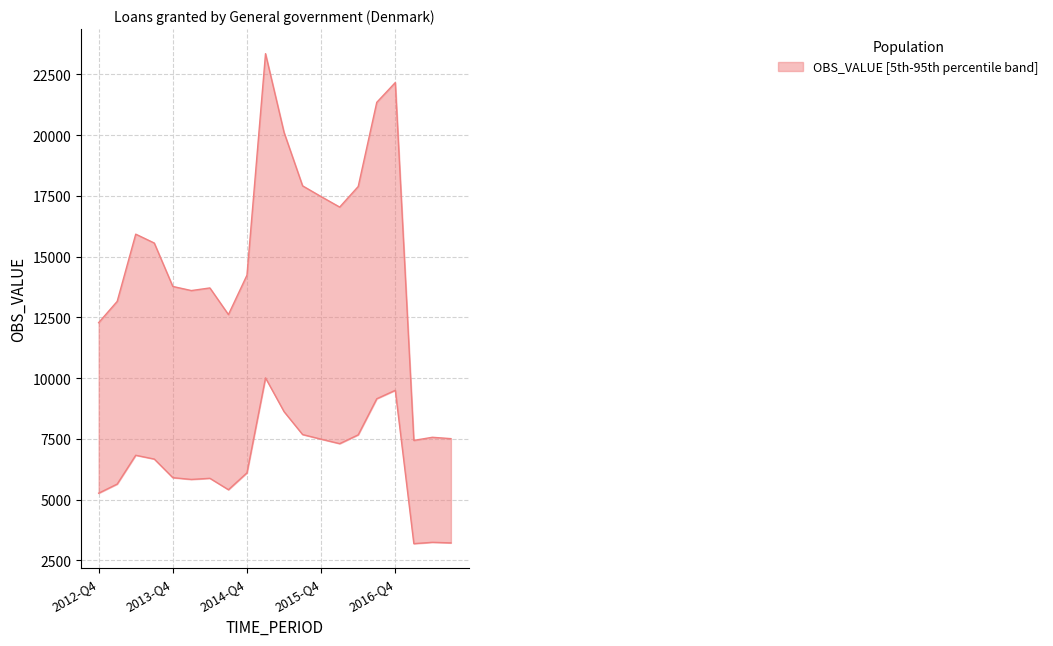

True or false: the data shows 13322.5 at 2017-Q1.

False